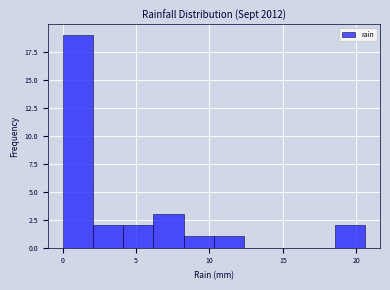

How tall is the bar that spans 2.0 to 4.0 on the x-axis? Neither the bar edges nor the heights are printed on the chart, so give them approximately, as read against the axes.

2